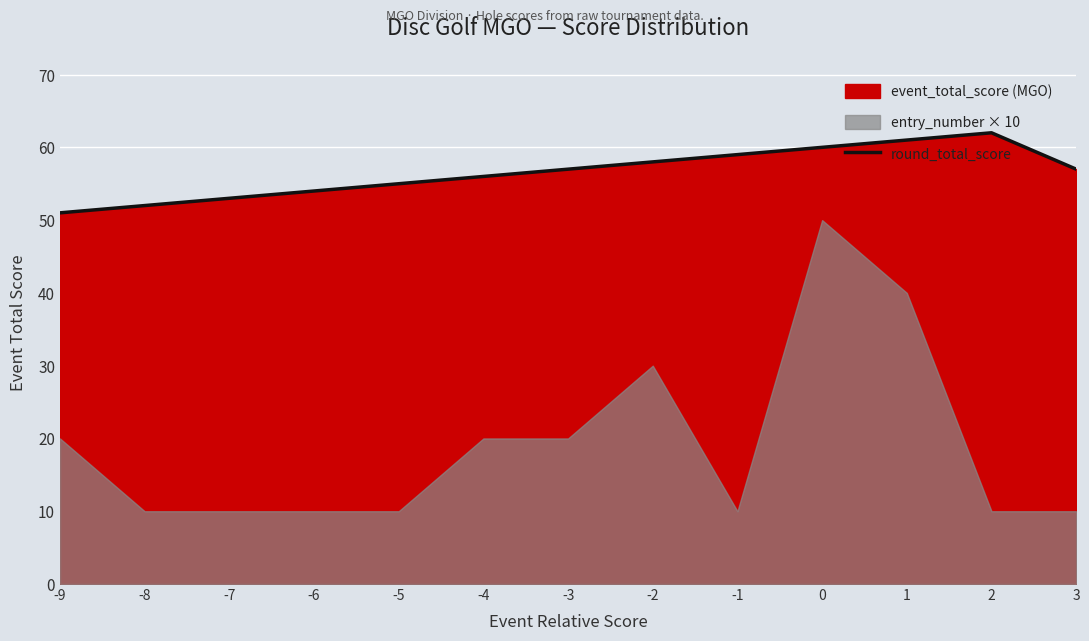

Reading left to right, what are all the values shown in this chart?

51	52	53	54	55	56	57	58	59	60	61	62	57